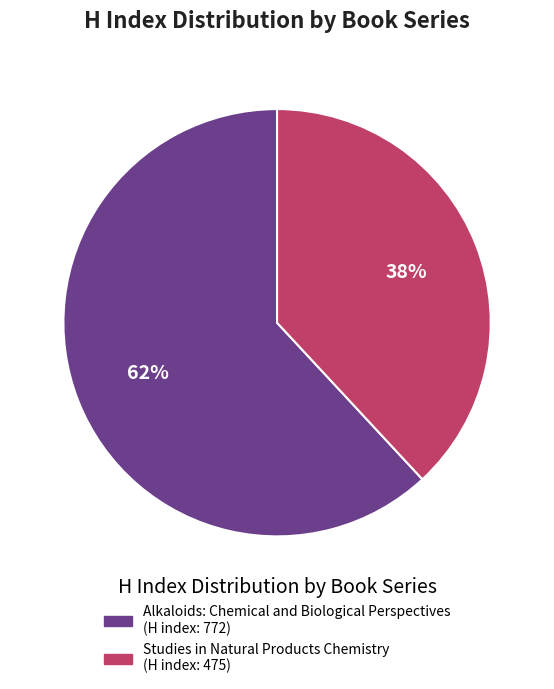

What percentage is the Alkaloids: Chemical and Biological Perspectives slice, to the nearest percent?

62%